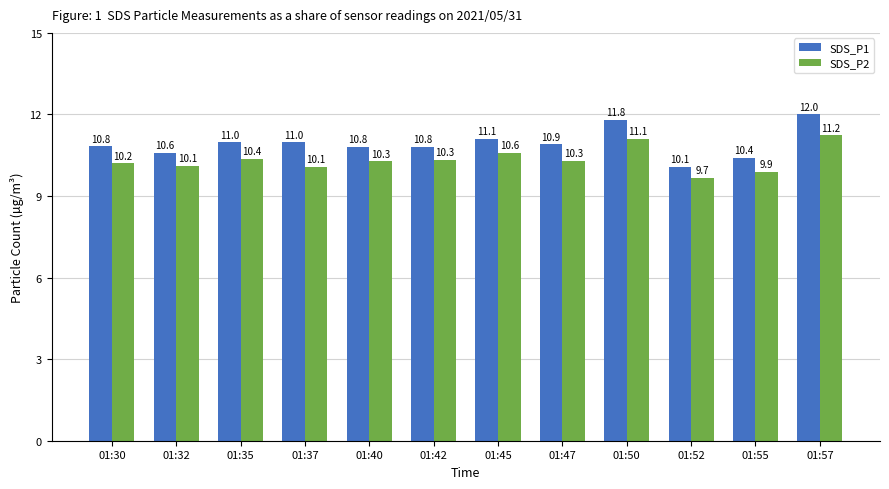

Is it true that SDS_P2 equals 10.2 at 01:30?

True